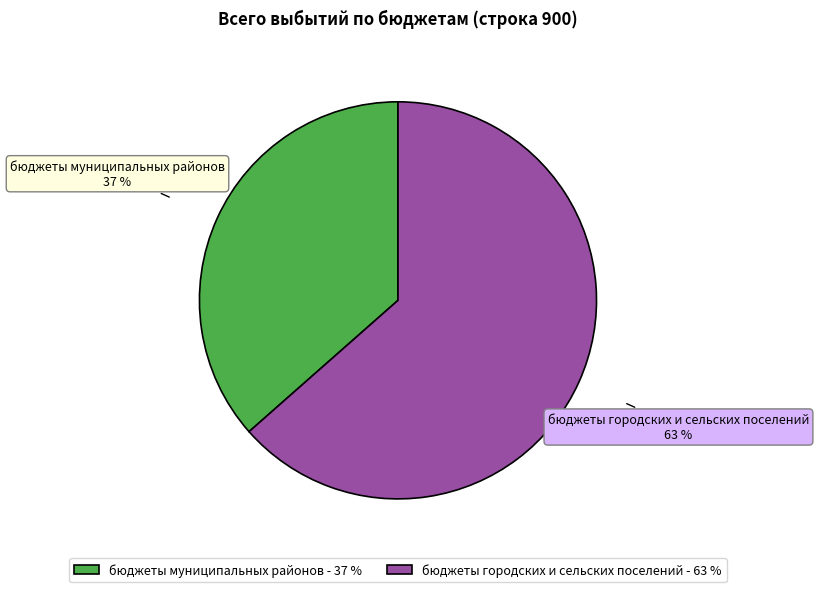

Between бюджеты городских и сельских поселений and бюджеты муниципальных районов, which is larger?

бюджеты городских и сельских поселений